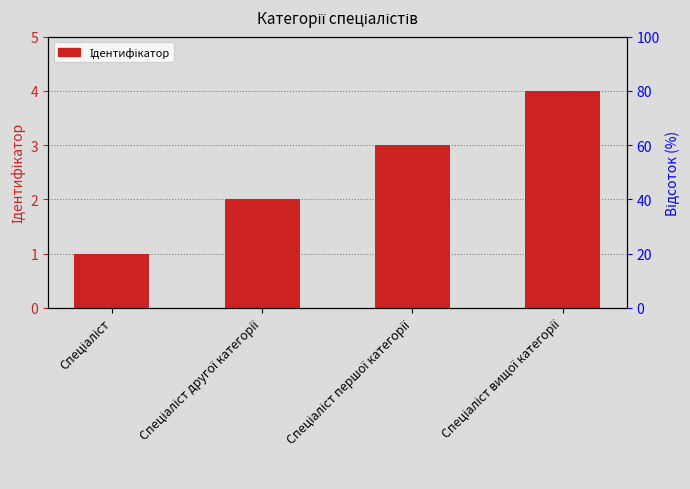

What is the change in value from Спеціаліст другої категорії to Спеціаліст вищої категорії?

+2